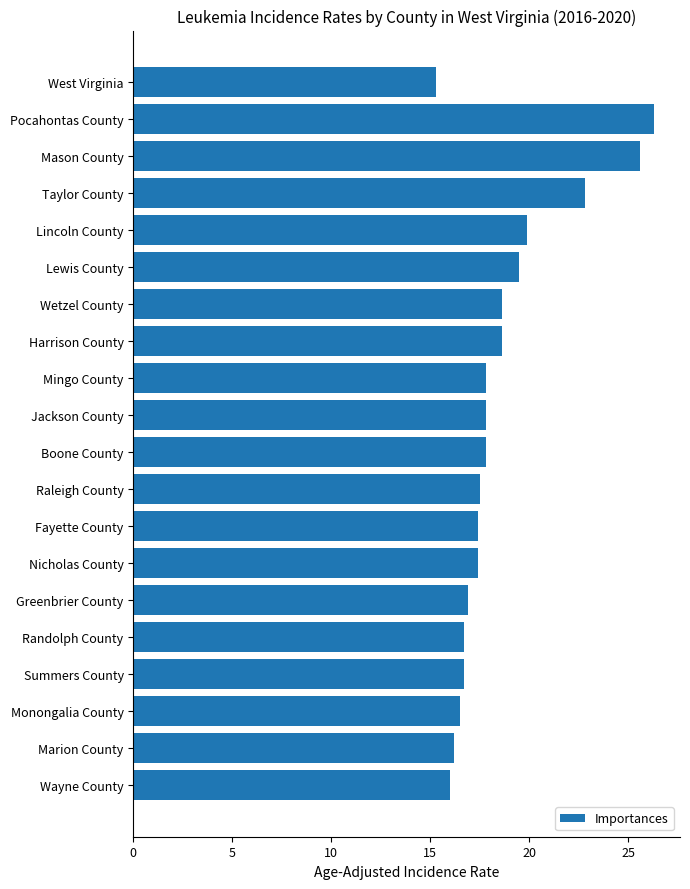

Which category has the lowest value across all series?

West Virginia